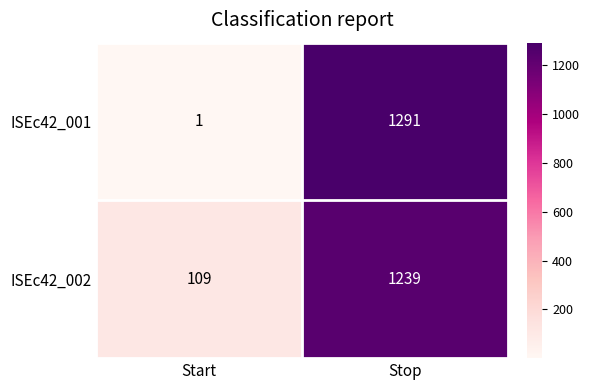

Reading left to right, what are all the values shown in this chart?

ISEc42_001: Start=1	Stop=1291
ISEc42_002: Start=109	Stop=1239